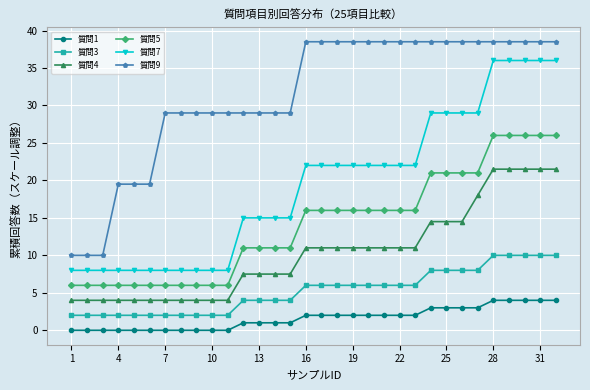

Rank the series by their maximum value, from lowest to highest.

質問1, 質問3, 質問4, 質問5, 質問7, 質問9